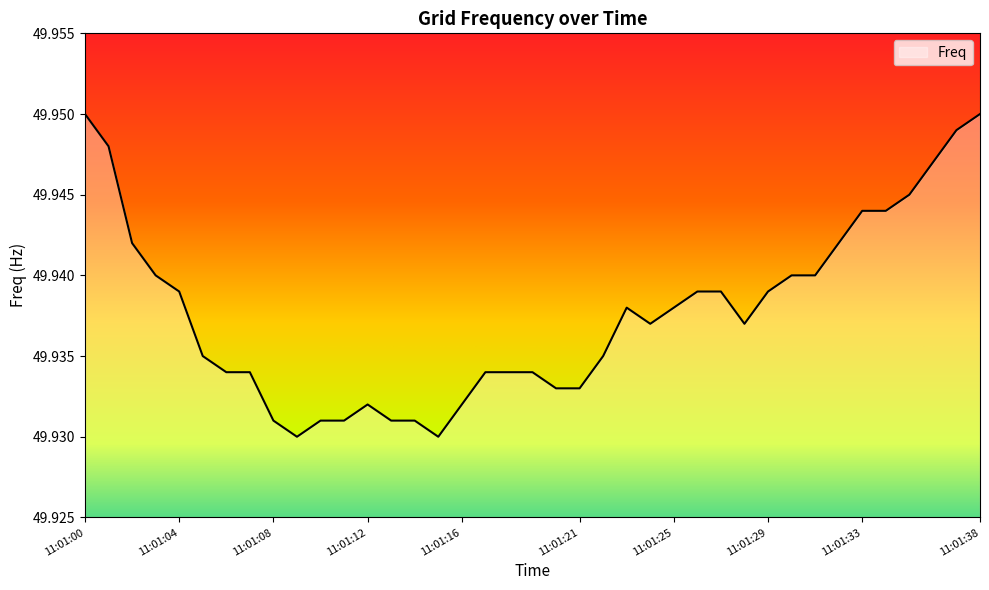

How many lines are shown in the chart?

1